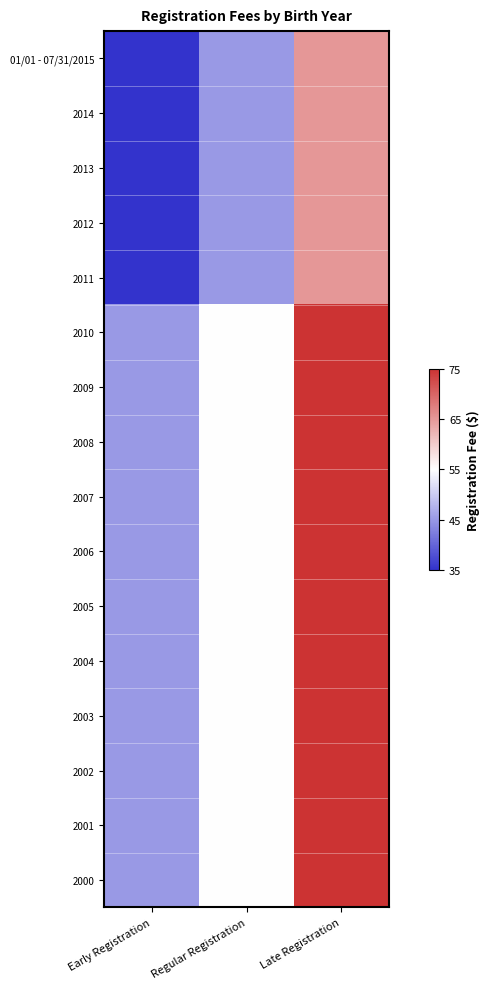

At how many categories does at least one series exceed 50?

2